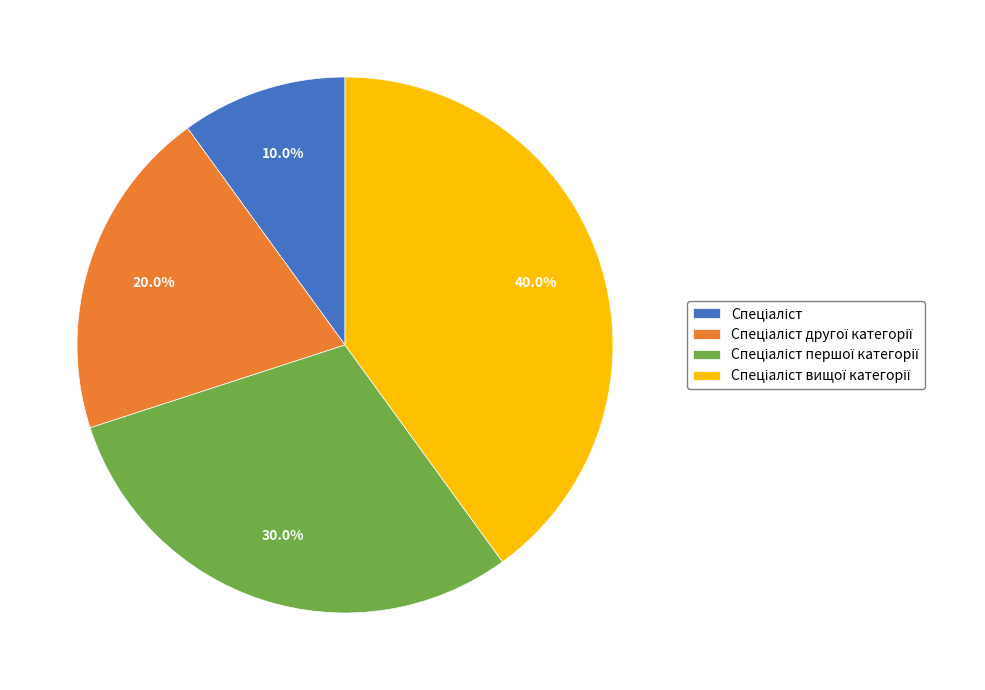

How many slices are in this pie chart?

4